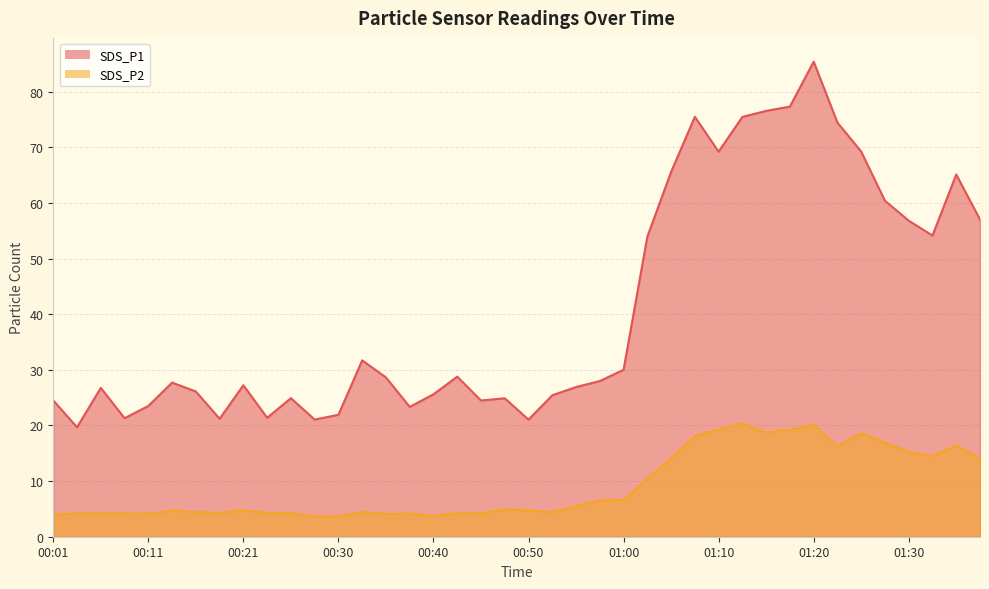

At 00:16, list the series in order from largest to smallest.

SDS_P1, SDS_P2